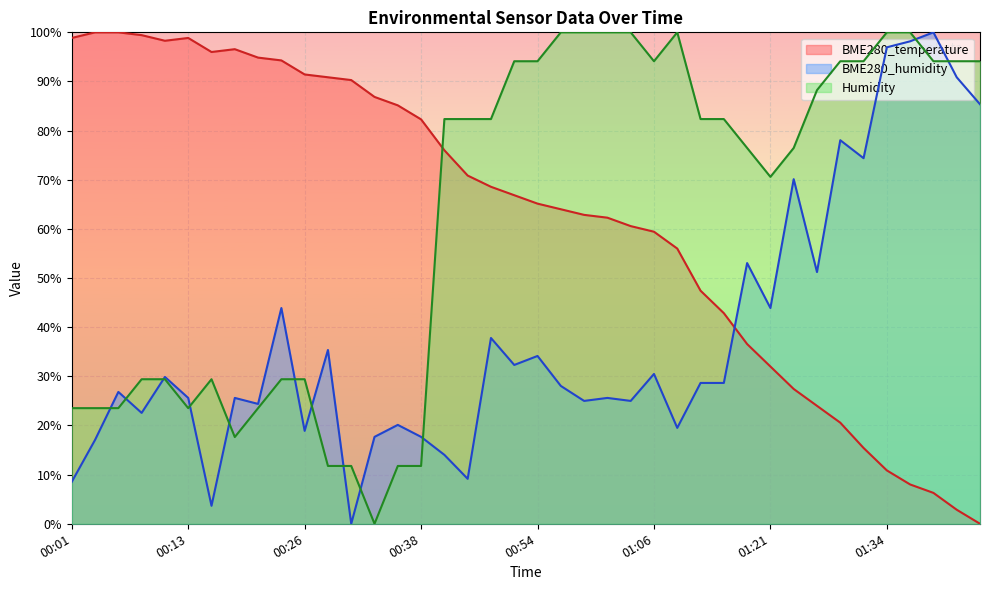

How many positive values does the BME280_humidity series have?

39